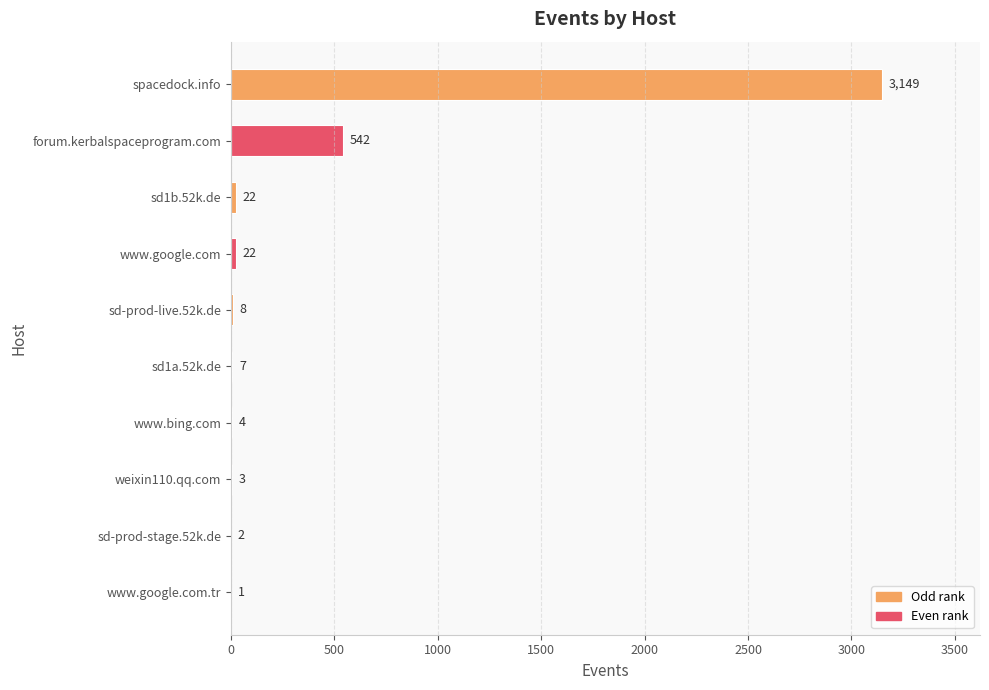

How many categories are shown in the chart?

10